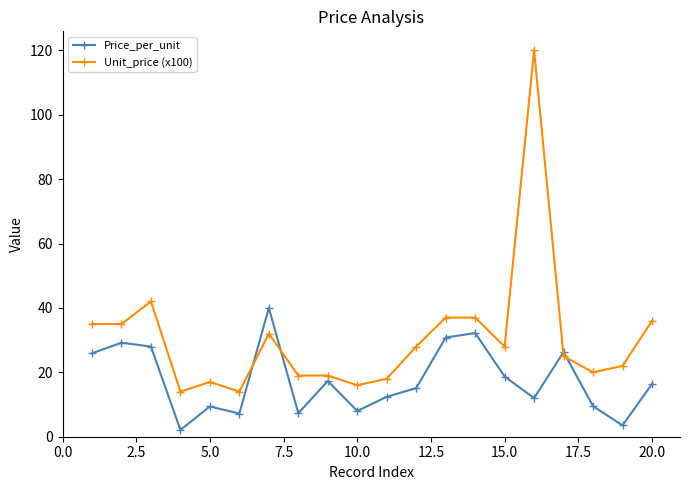

Which series has the largest range (max minus min)?

Unit_price (x100)